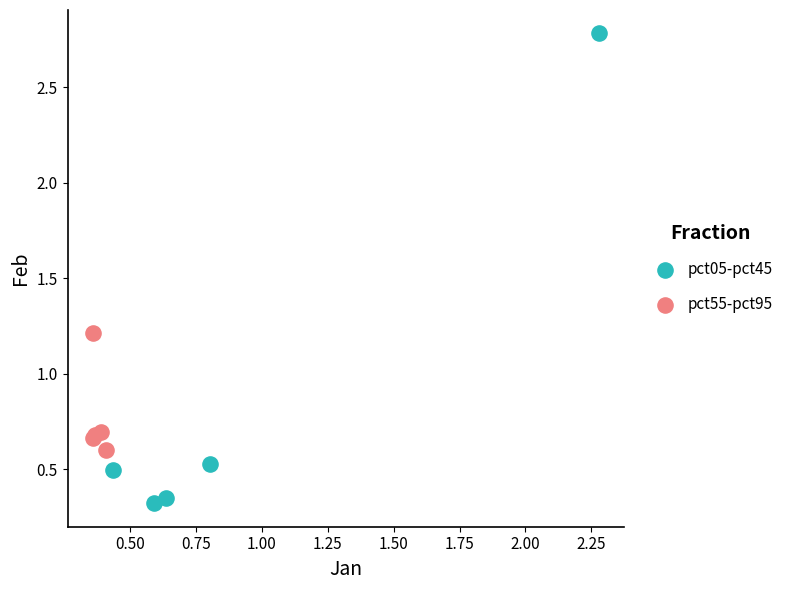

Which series has the widest spread of Y values?

pct05-pct45